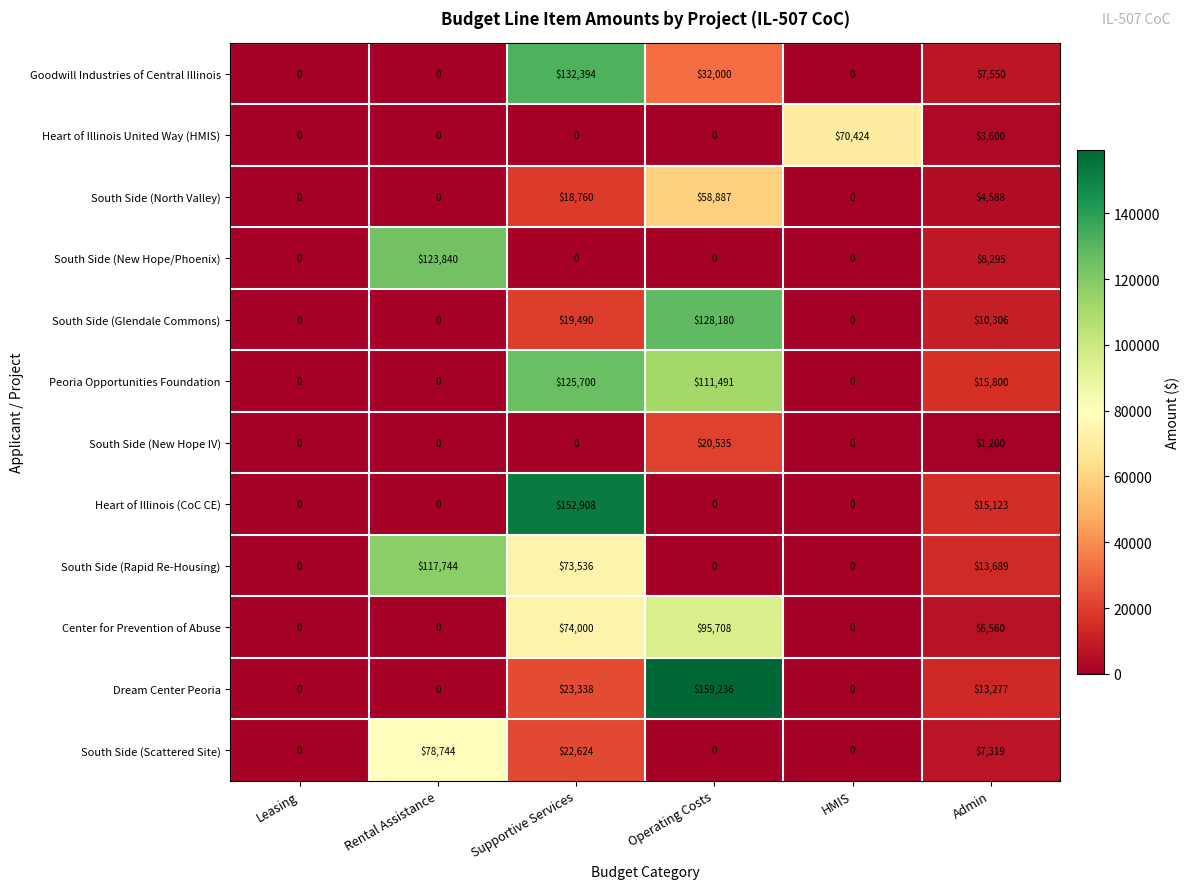

Between Leasing and HMIS, which series saw the biggest shift?

Heart of Illinois United Way (HMIS)